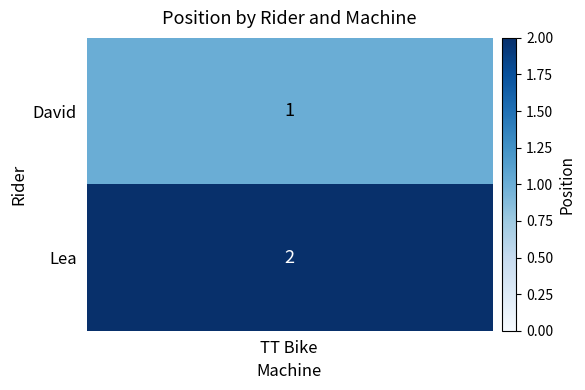

Reading right to left, extract all data points from this chart.

1=2	0=1